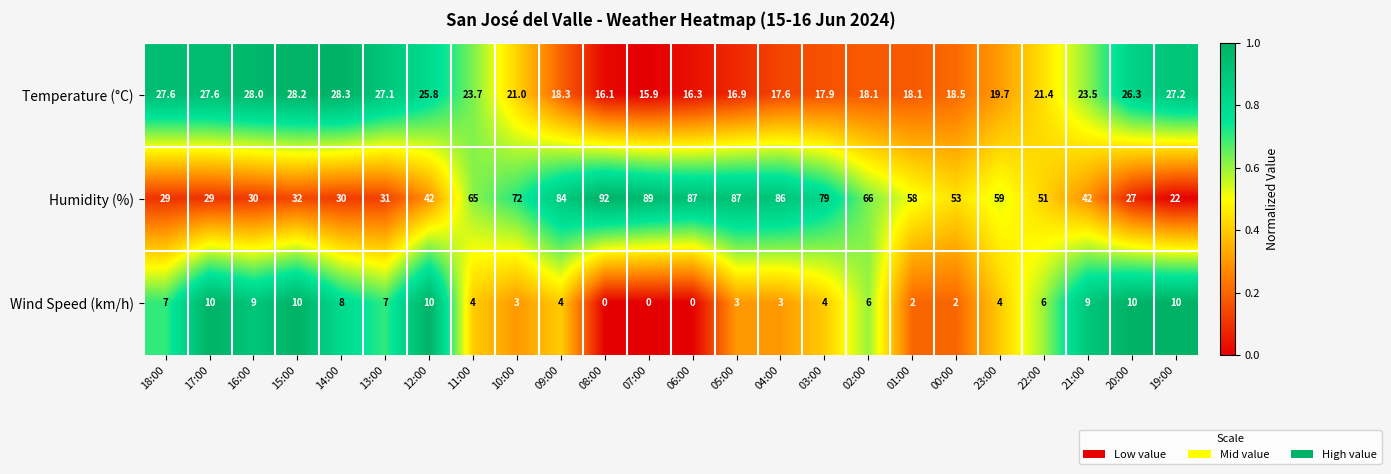

At 19:00, list the series in order from smallest to largest.

Wind Speed (km/h), Humidity (%), Temperature (°C)